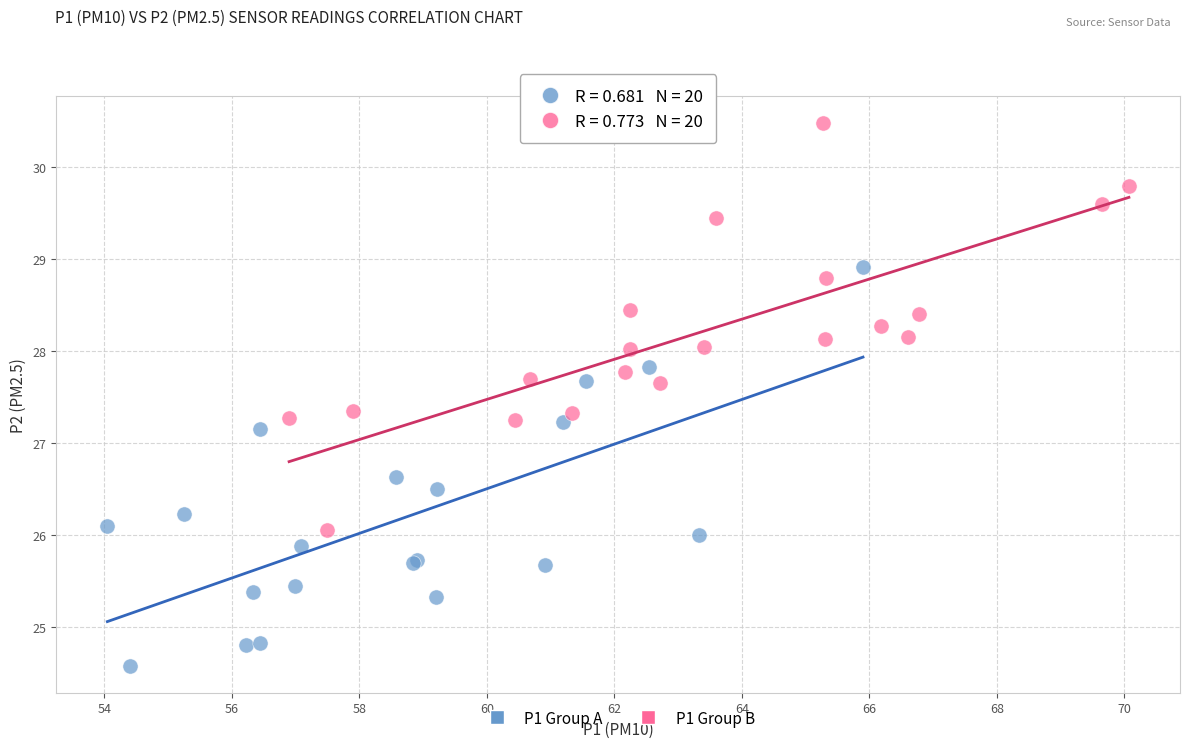

Which series contains the highest Y value?

P1 Group B